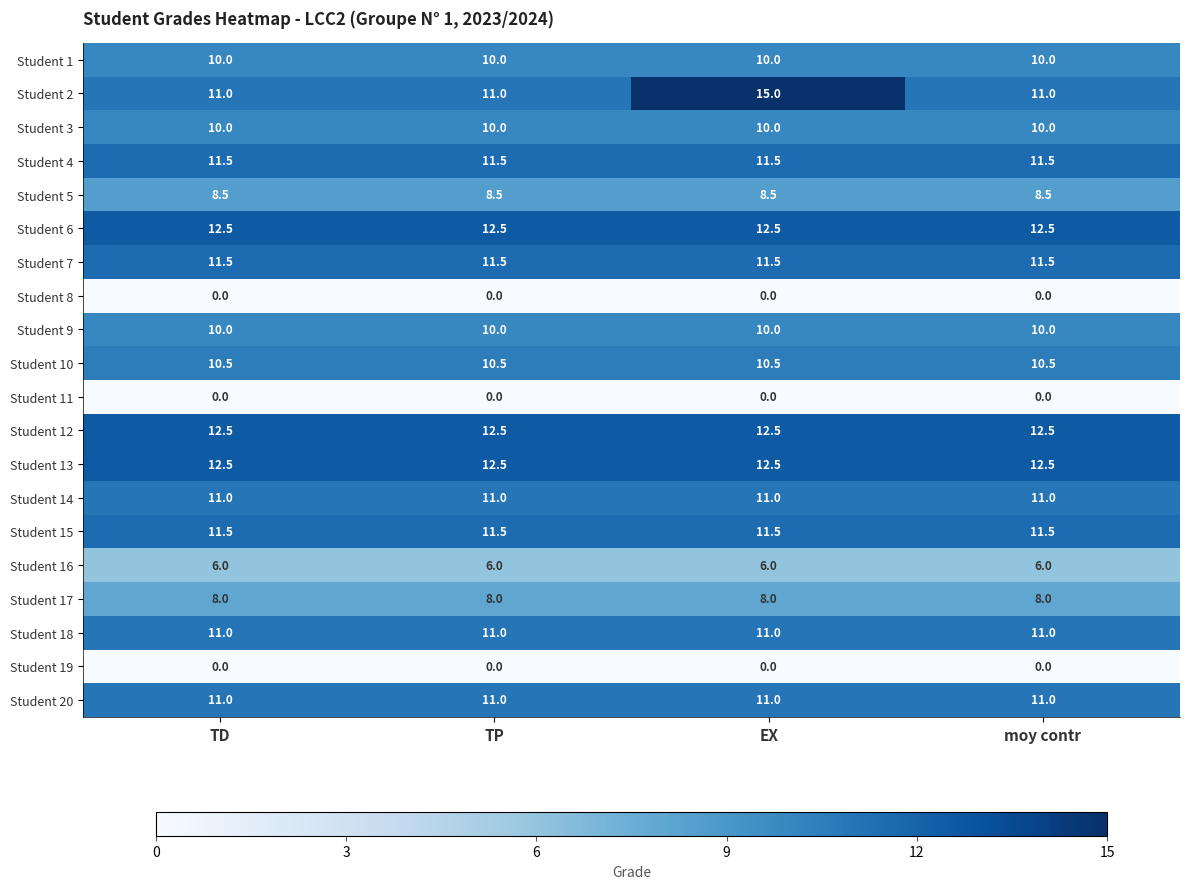

Which series has the largest range (max minus min)?

Student 2